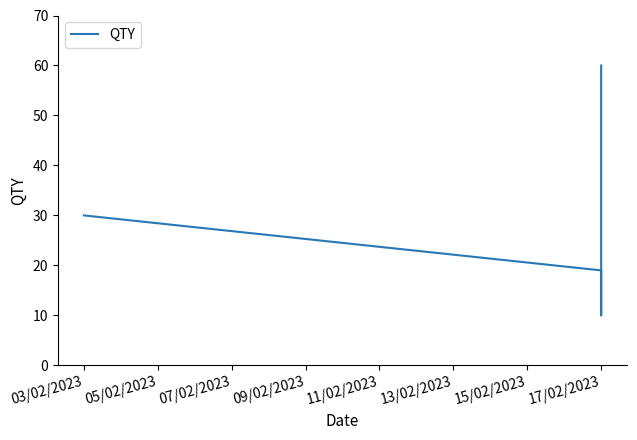

How many values are between 19 and 37?

5